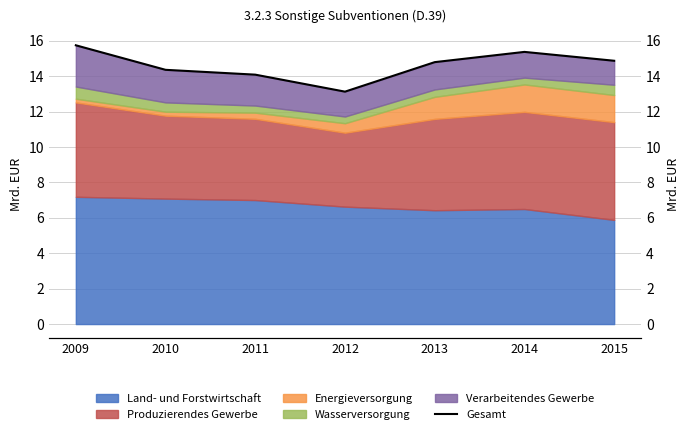

What is the value of the 1st point from the left?

15.8